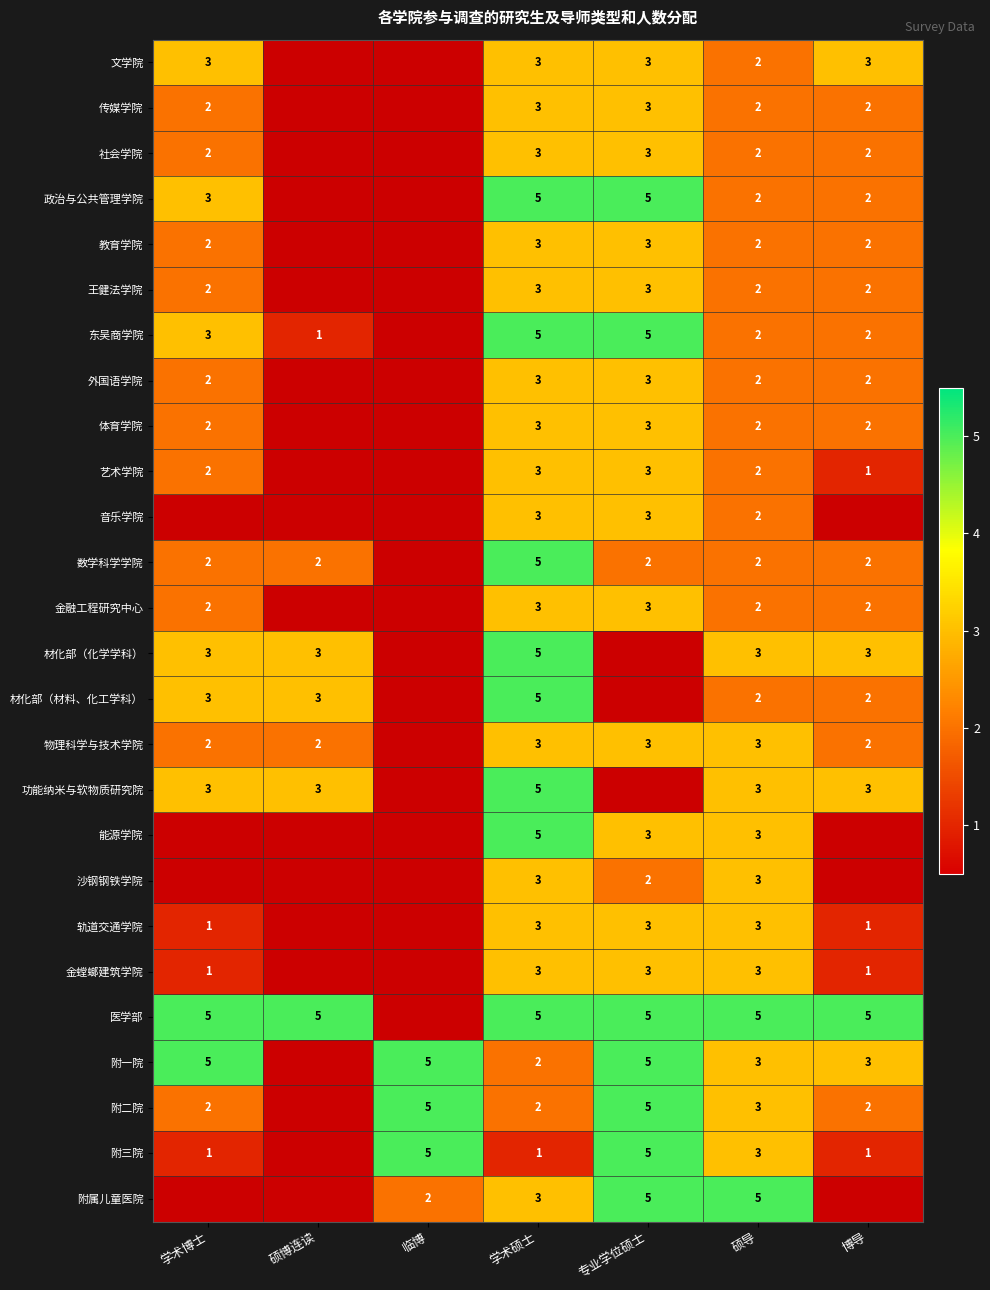

What is the spread (max minus min) of values at 专业学位硕士?

3.0